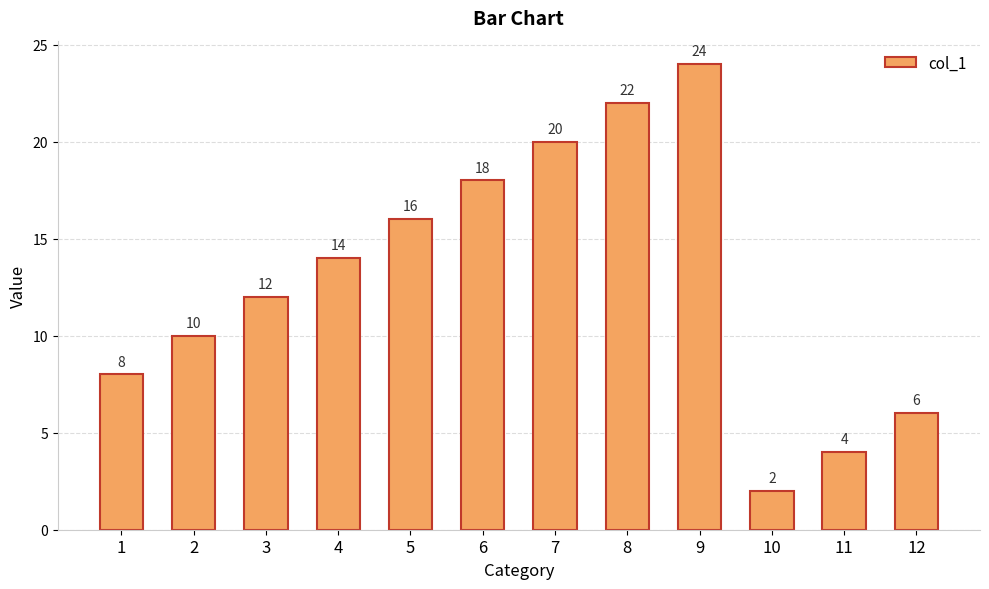

What is the change in value from 6 to 12?

-12